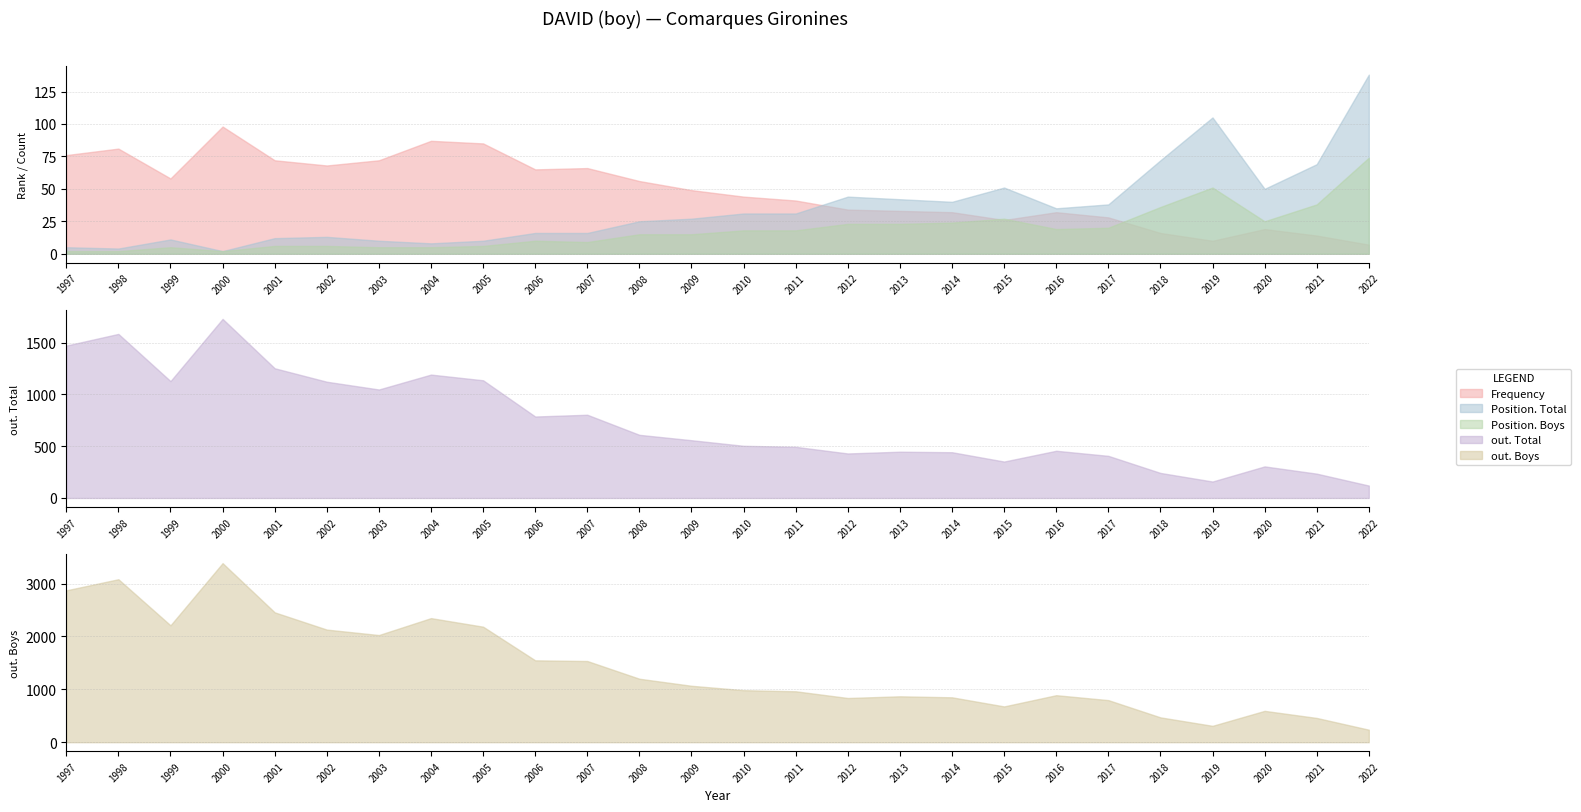

What is the sum of all Position. Boys values?

484